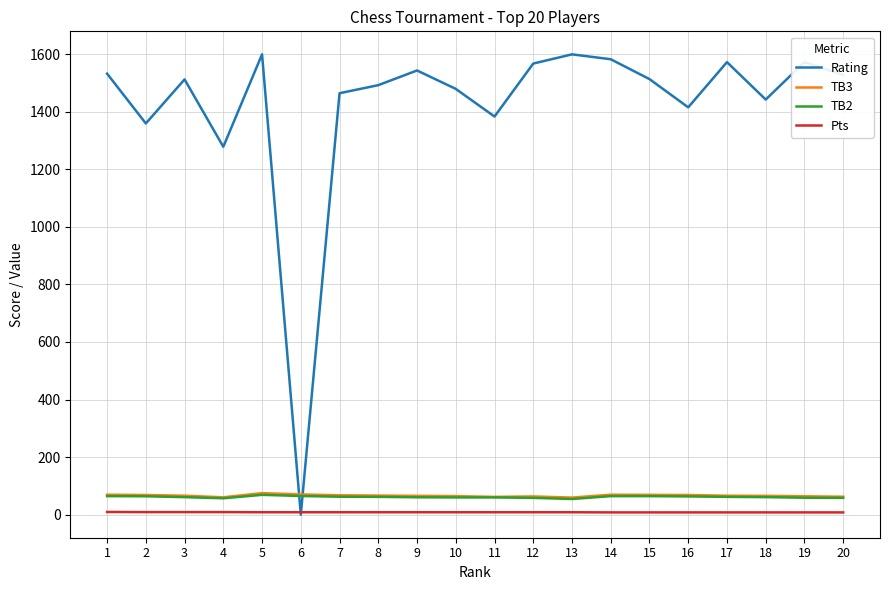

True or false: TB3 and Pts intersect in this chart.

False